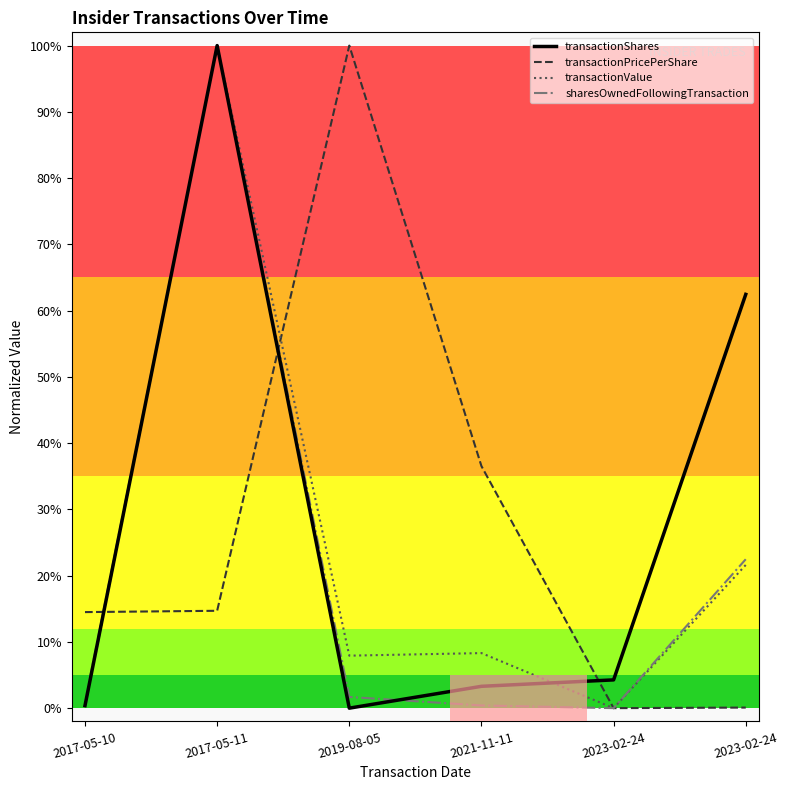

What is the label of the 1st point from the left?

2017-05-10